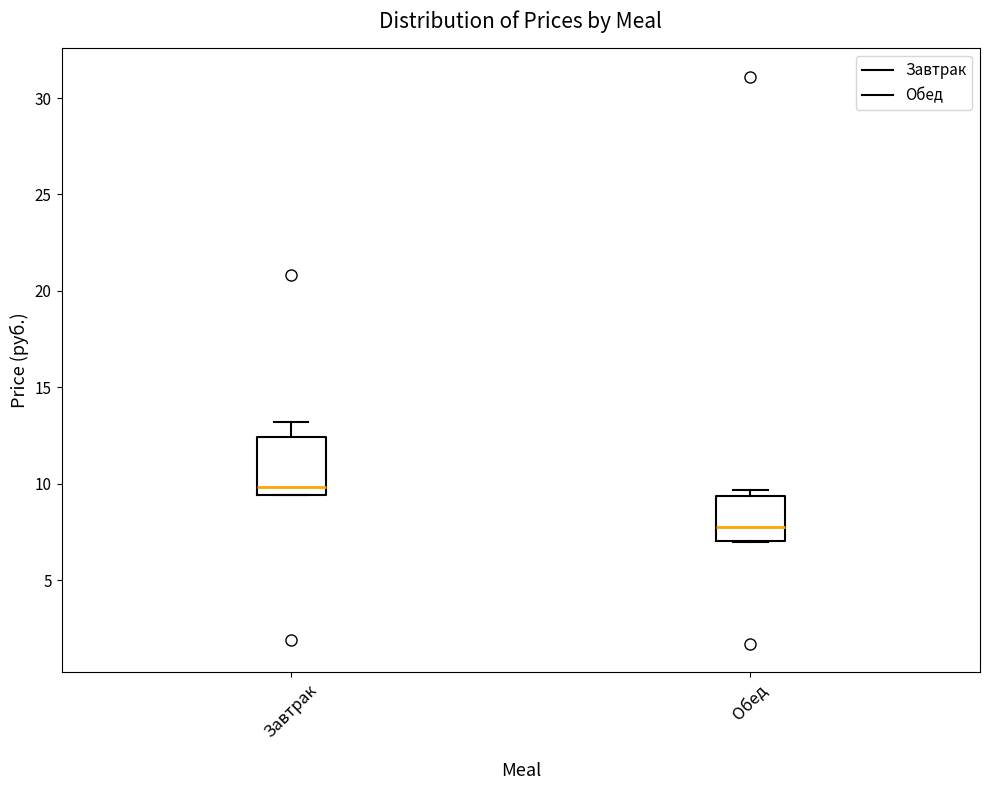

Reading left to right, transcribe this box plot: for each box, give where its median line is, the range the box spans, and where its two whiskers end, as read against the y-axis. The values are not printed on the chart, so give them approximately, as read against the axis.

Завтрак: median 10.0, box 9.5 to 12.5, whiskers 9.5 to 13.0
Обед: median 8.0, box 7.0 to 9.5, whiskers 7.0 to 9.5 (just above the box's upper edge)